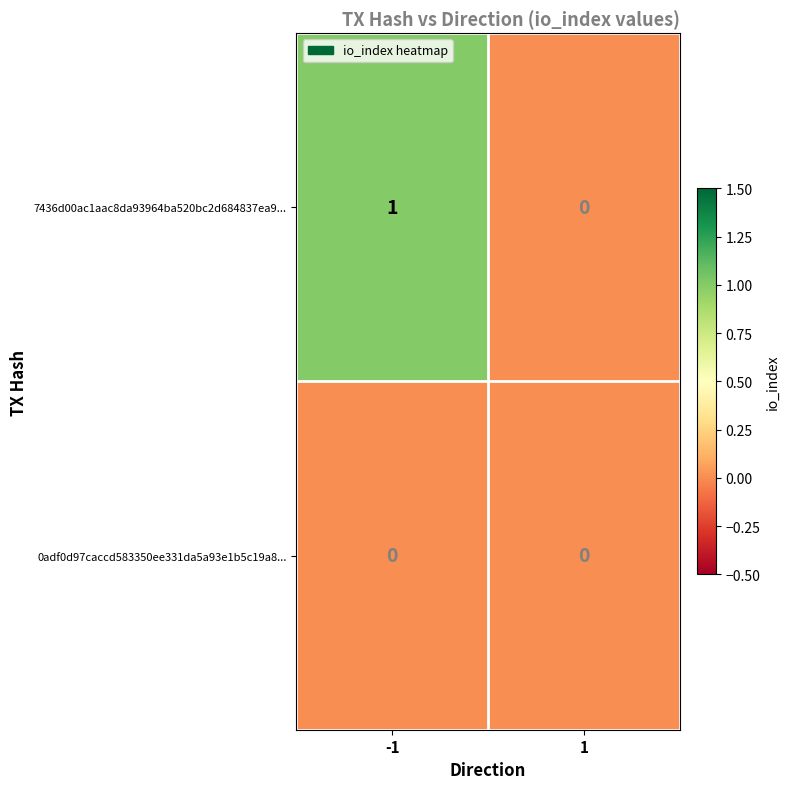

Which series has the largest range (max minus min)?

7436d00ac1aac8da93964ba520bc2d684837ea9...